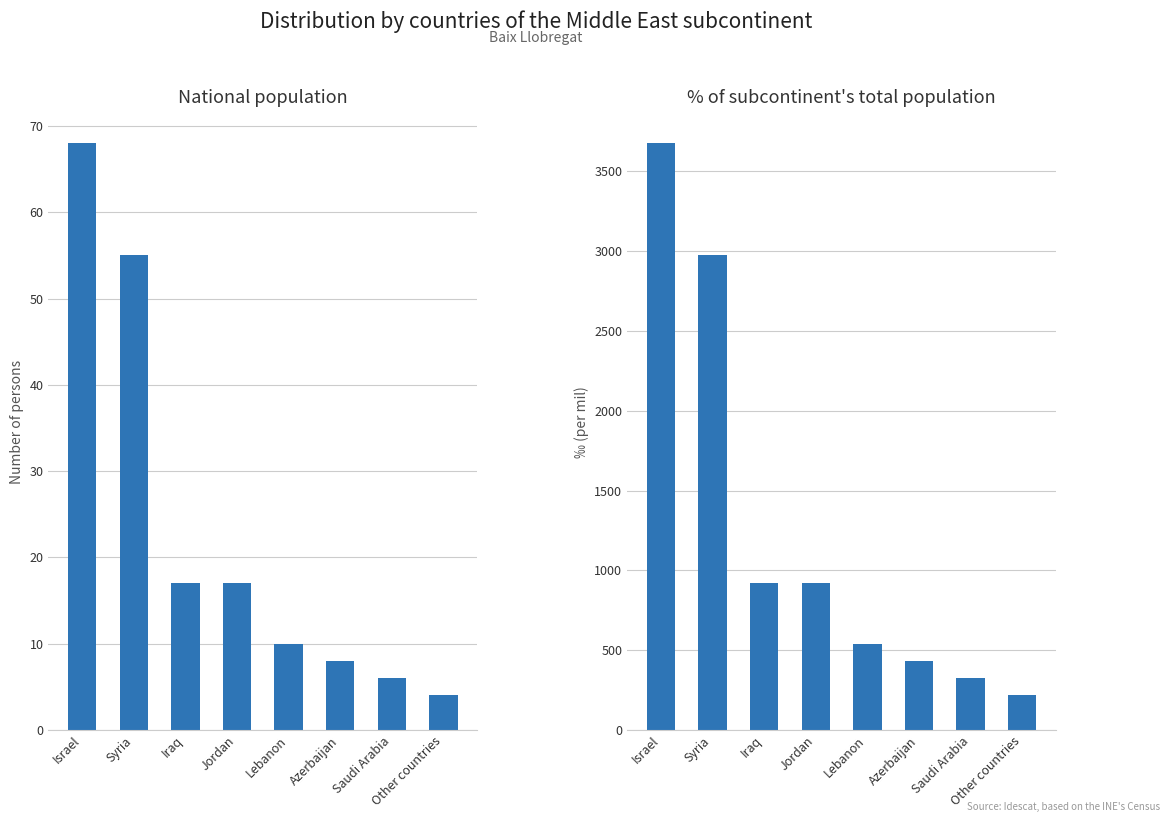

Where is % of subcontinent total nearest to the value 1946?

Syria